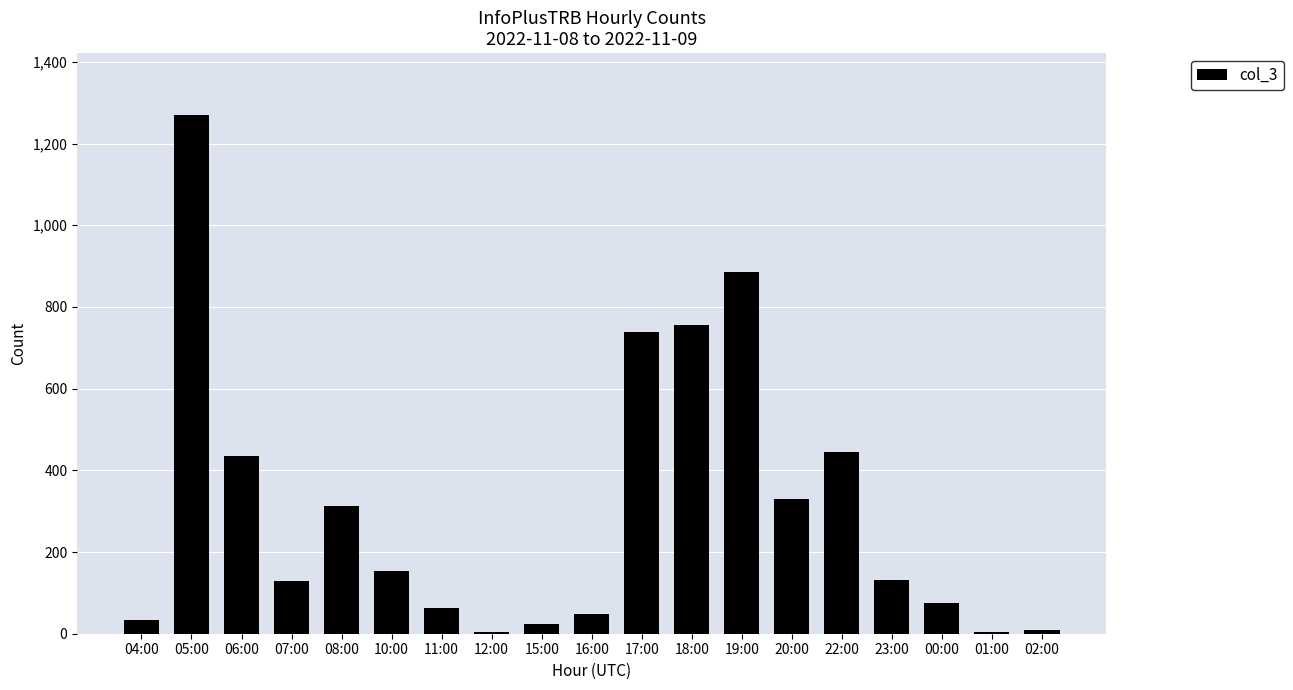

True or false: the data shows 560 at 08:00.

False